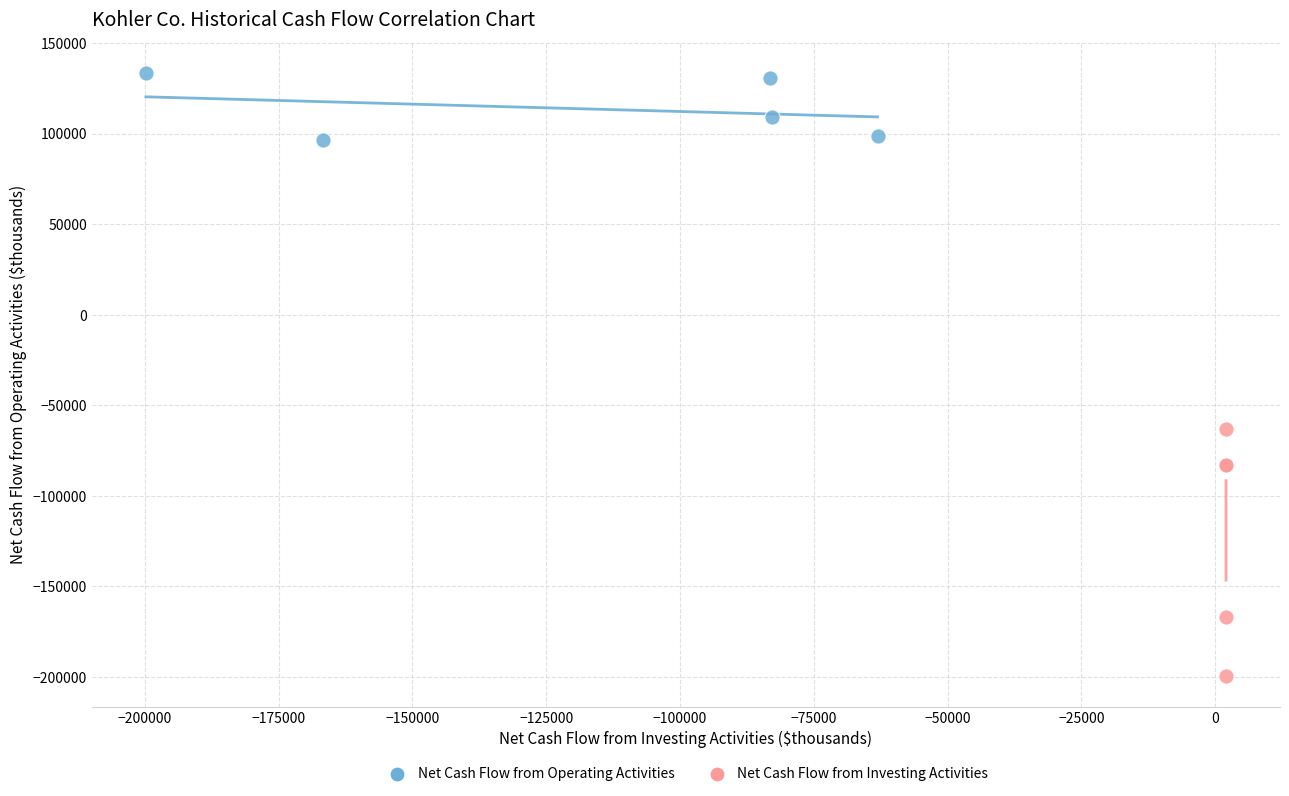

Which series contains the lowest Y value?

Net Cash Flow from Investing Activities